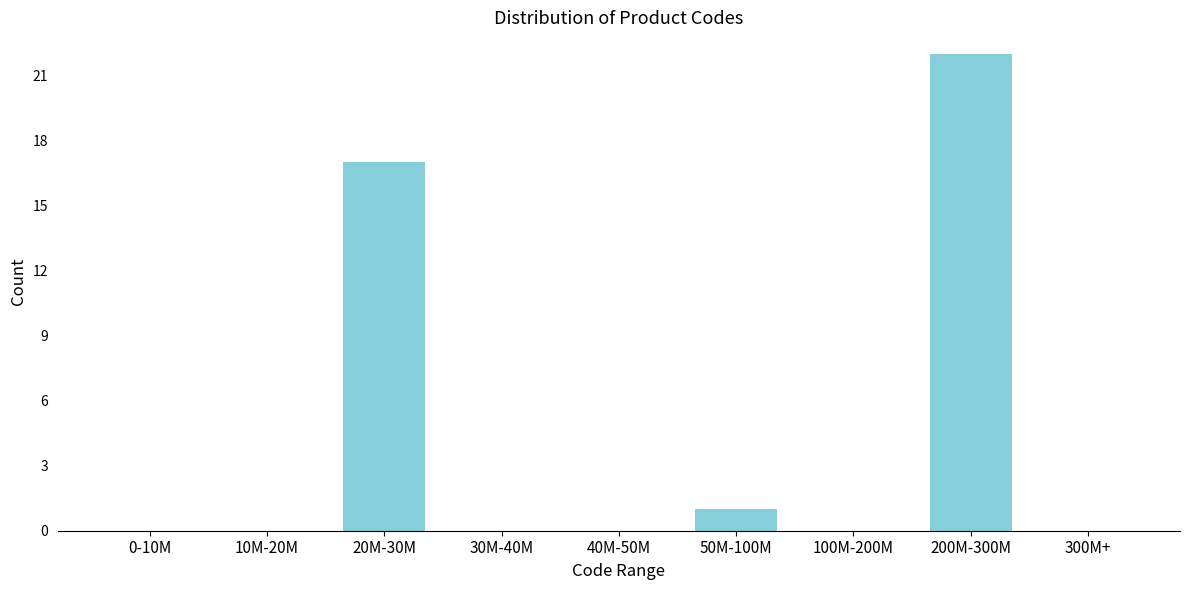

Reading left to right, what are all the values shown in this chart?

0-10M=0	10M-20M=0	20M-30M=17	30M-40M=0	40M-50M=0	50M-100M=1	100M-200M=0	200M-300M=22	300M+=0